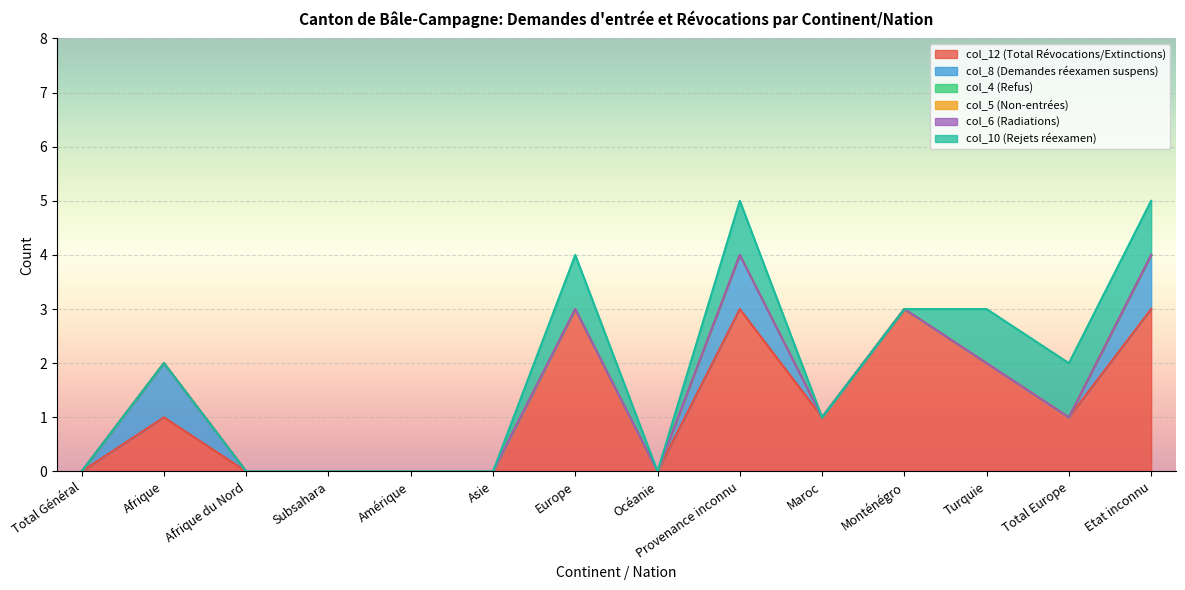

Between Afrique and Amérique, which series saw the biggest shift?

col_12 (Total Révocations/Extinctions)